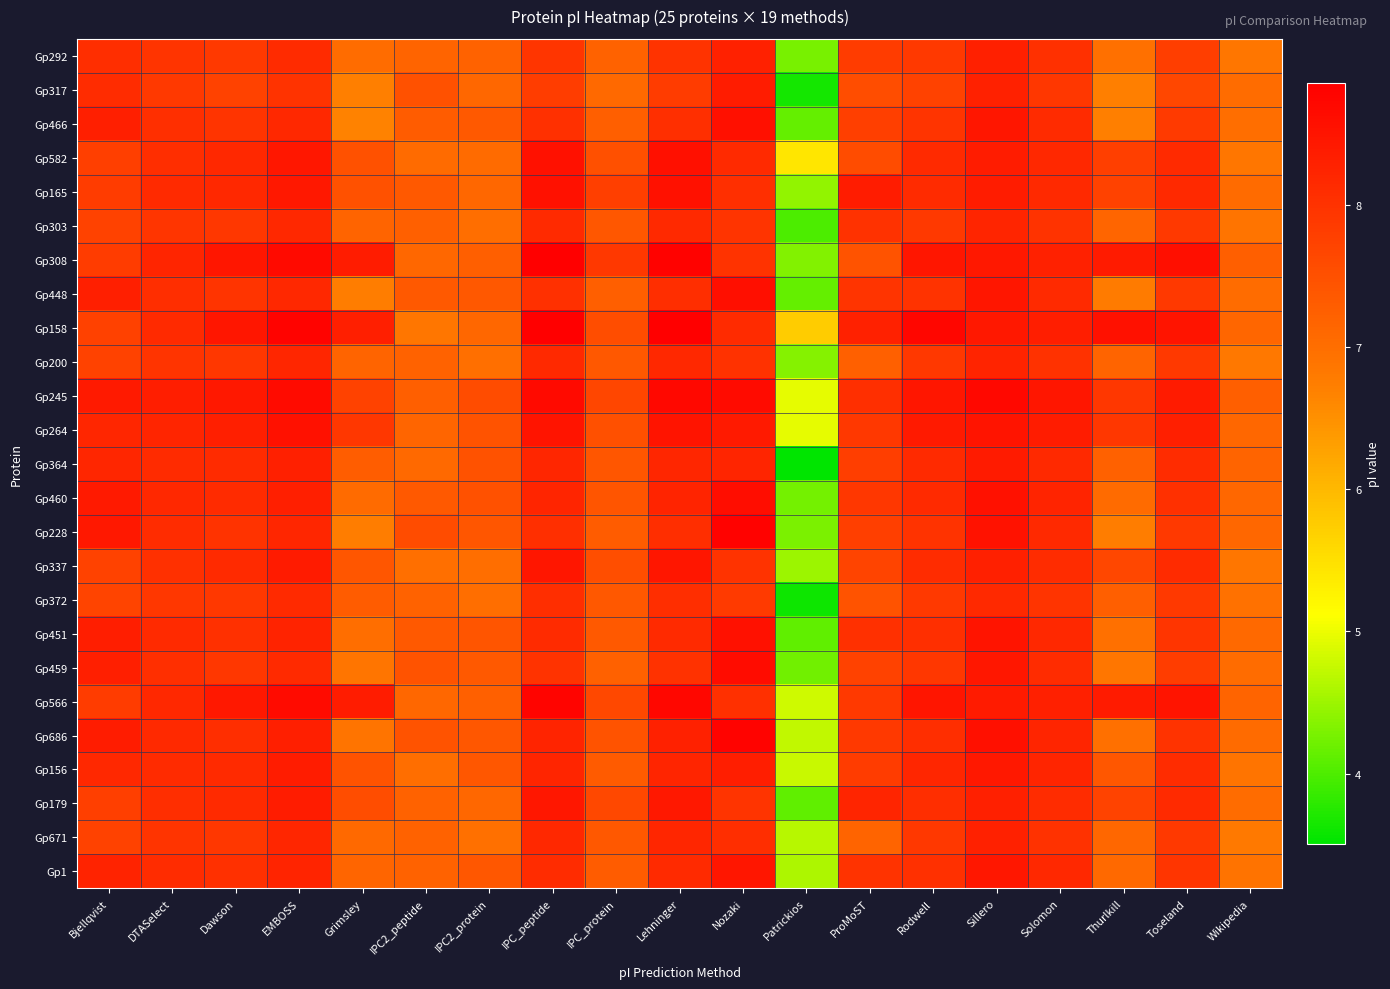

At how many categories does at least one series exceed 5?

19